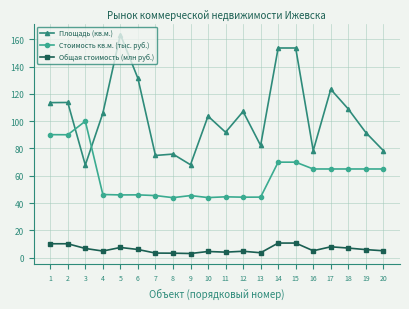

Rank the series by their maximum value, from highest to lowest.

Площадь (кв.м.), Стоимость кв.м. (тыс. руб.), Общая стоимость (млн руб.)